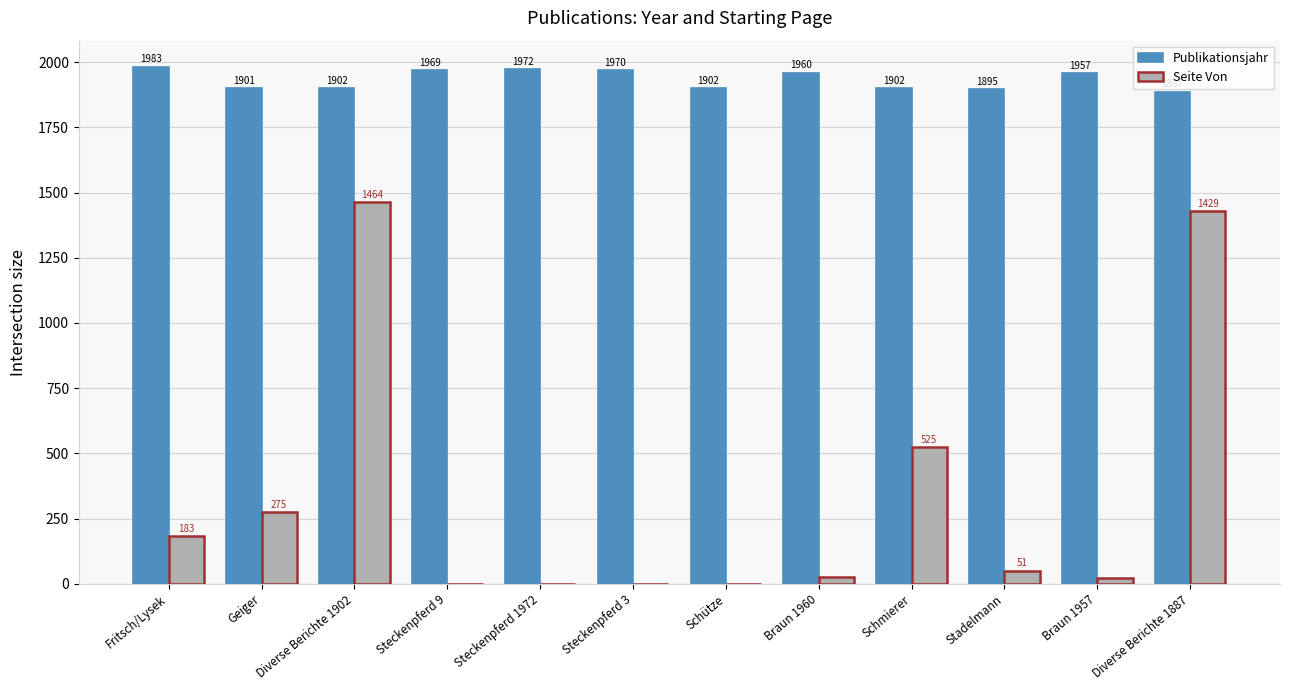

At which label does Publikationsjahr first exceed 1957?

Fritsch/Lysek